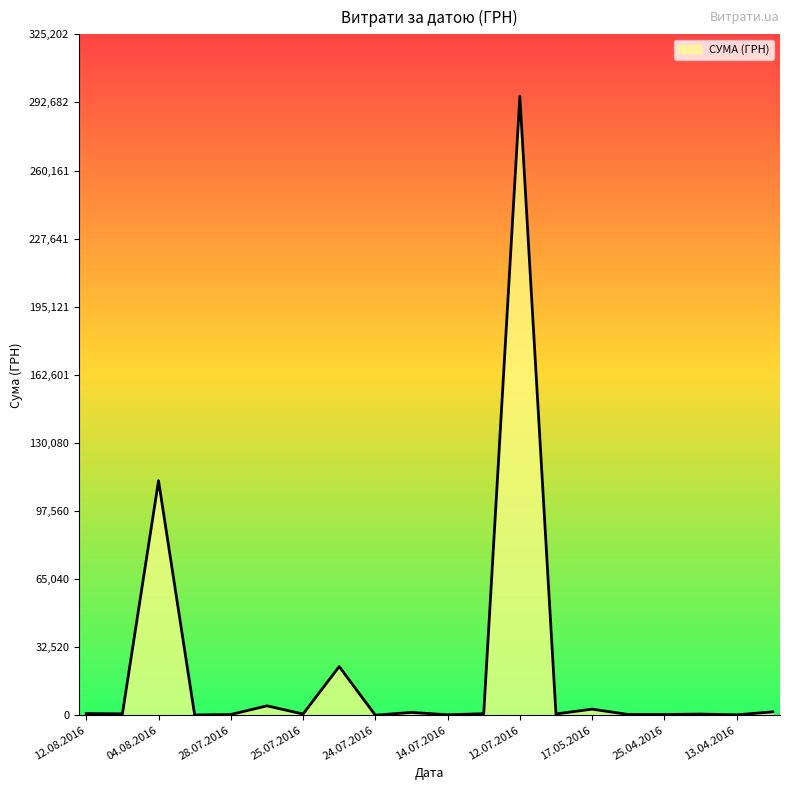

Does the chart have visible grid lines?

No